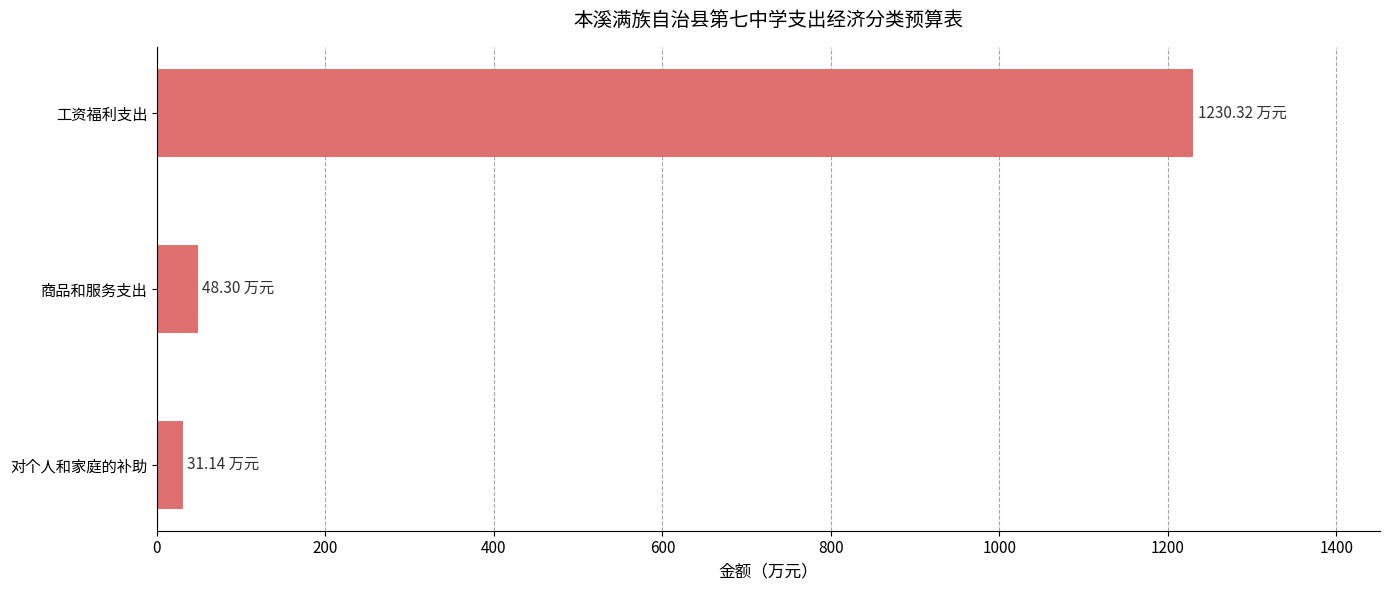

What is the change in value from 工资福利支出 to 商品和服务支出?

-1182.0